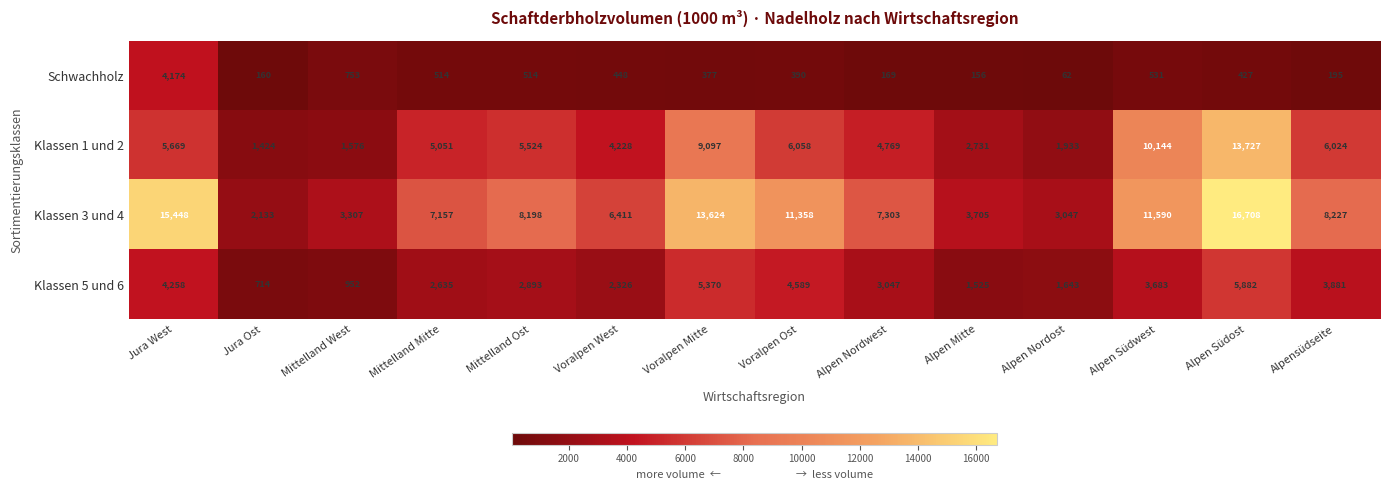

What is the difference between the Schwachholz values at Alpen Südost and Alpensüdseite?

232